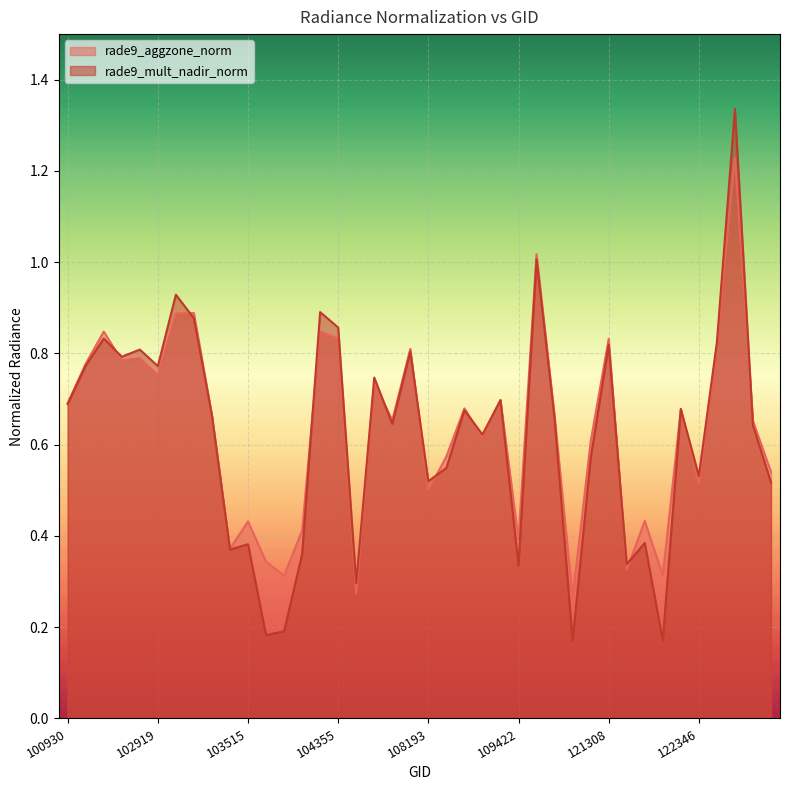

Rank the series by their maximum value, from lowest to highest.

rade9_aggzone_norm, rade9_mult_nadir_norm